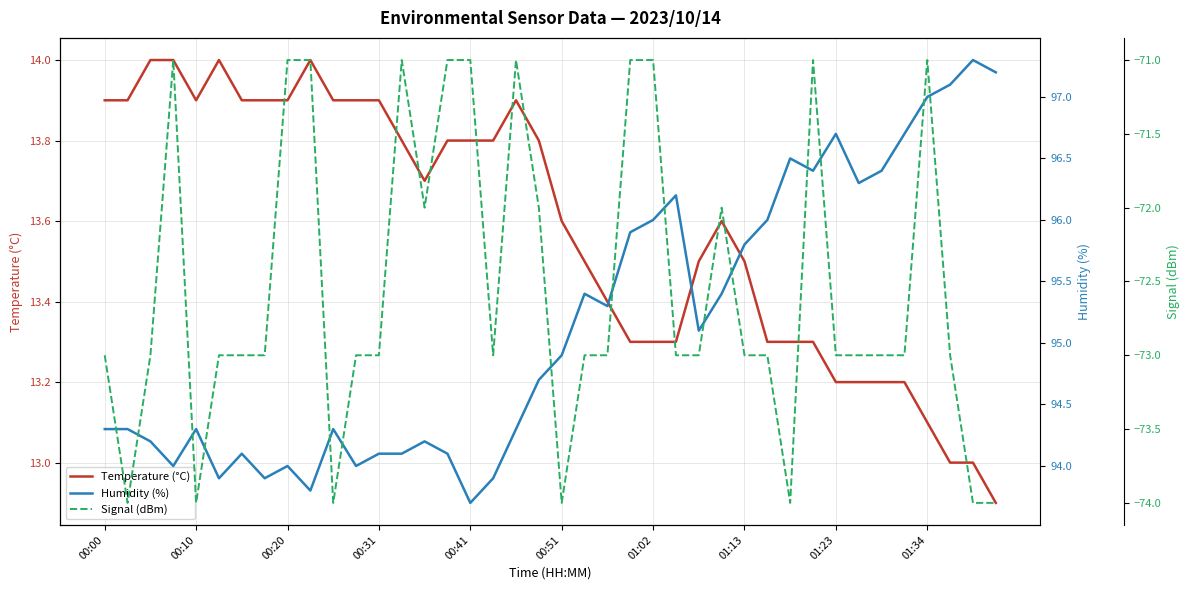

At which label is Signal (dBm) closest to -72?

14